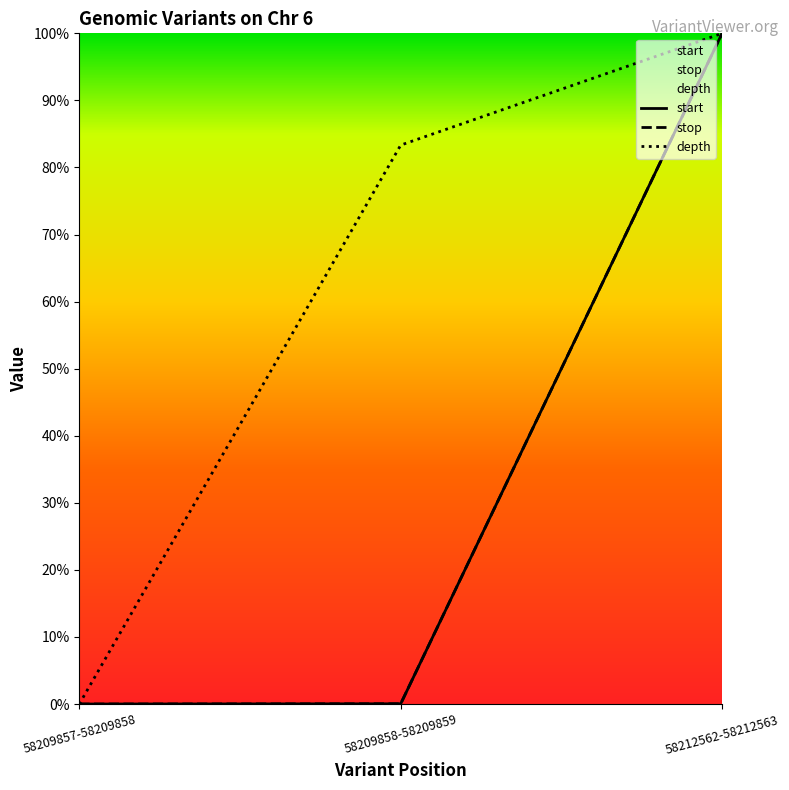

What is the greatest value displayed?

1.0